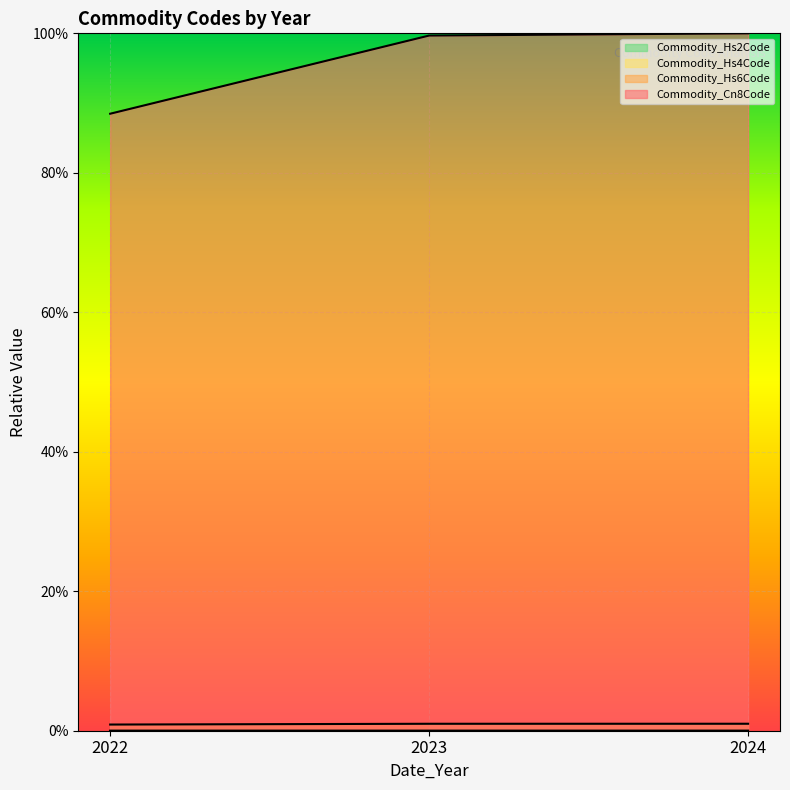

Which series changed the most between 2022 and 2023?

Commodity_Cn8Code